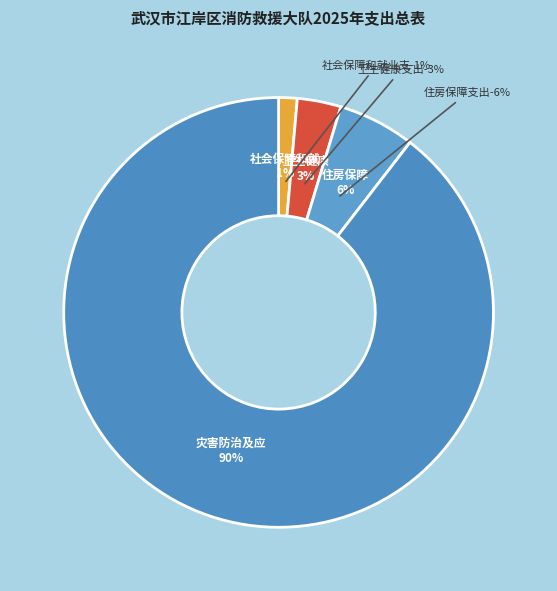

Is it true that 住房保障支出 is 13% of the pie?

False